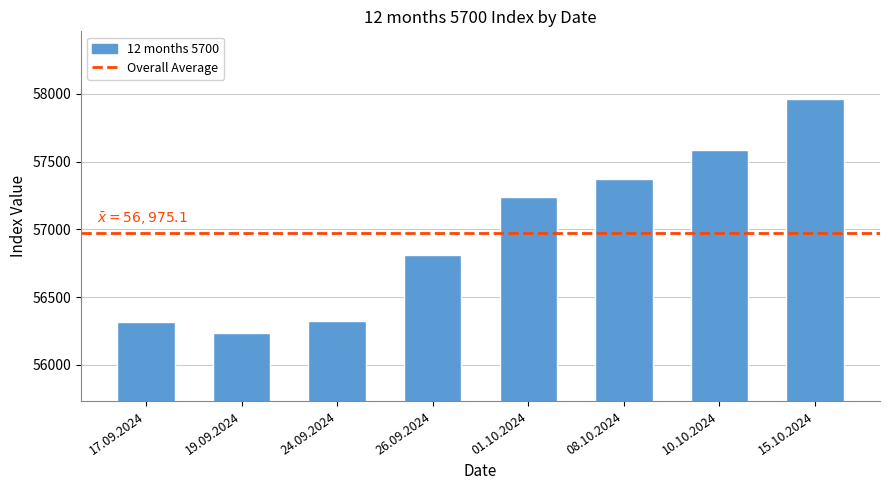

What is the difference between the values at 26.09.2024 and 15.10.2024?

1150